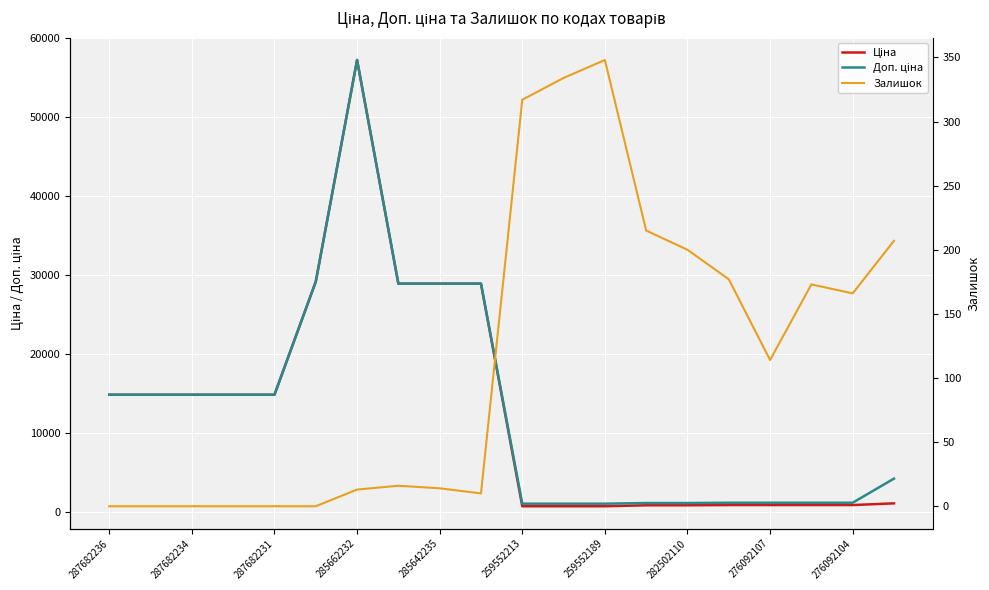

What are all the series names shown in the legend?

Ціна, Доп. ціна, Залишок